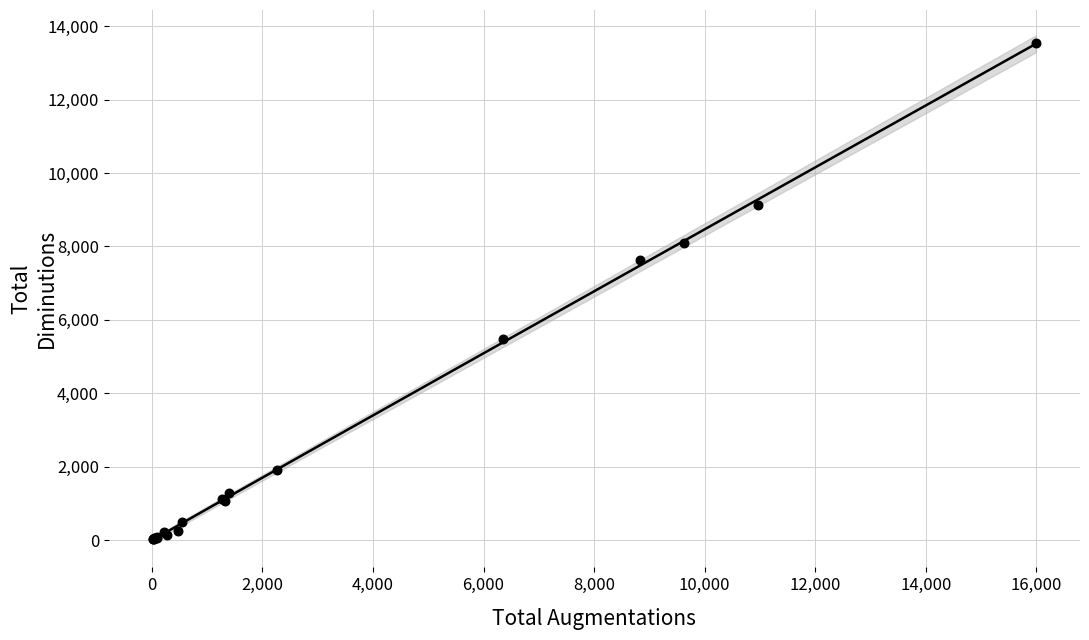

What Y value in the scatter plot is closest to 6785?

7622